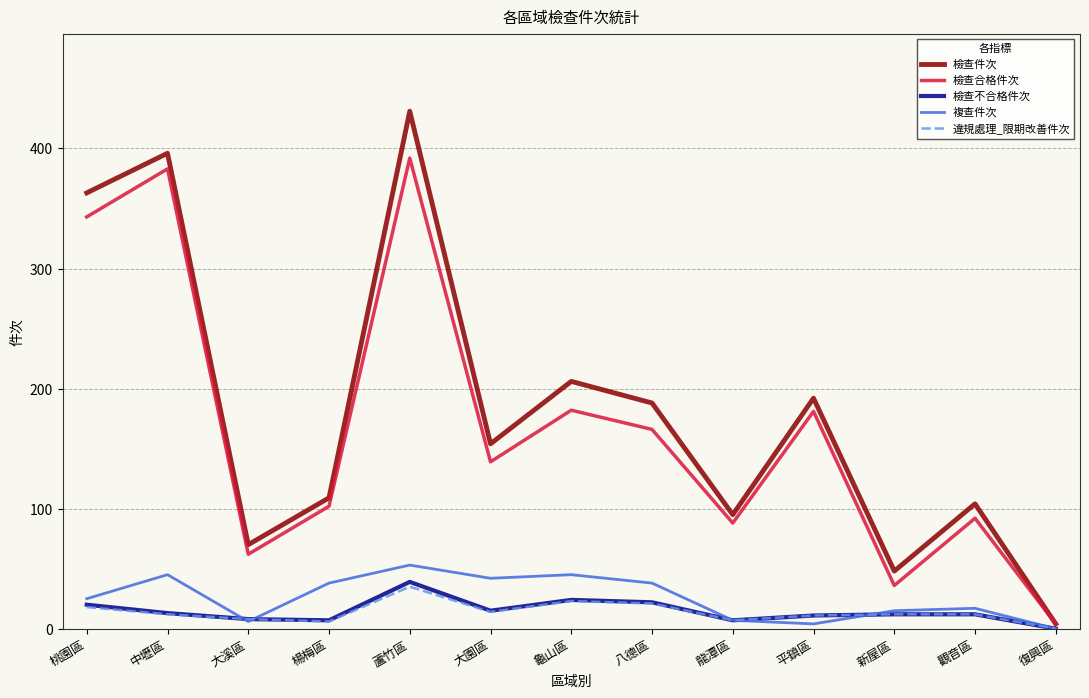

Which category has the lowest value in the 檢查合格件次 series?

復興區